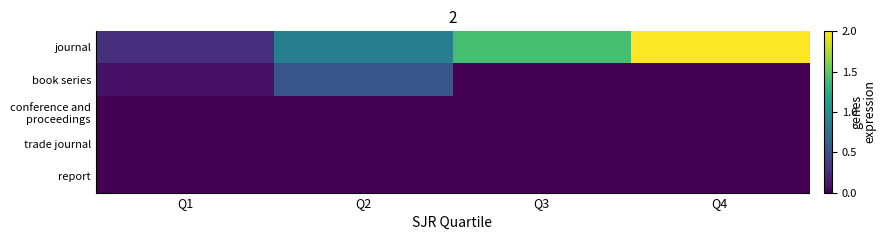

At which category is the sum across all series the highest?

Q4